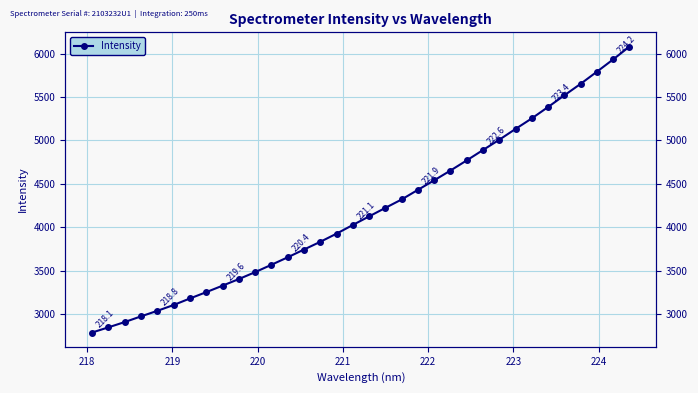

How many distinct data groups are displayed?

1